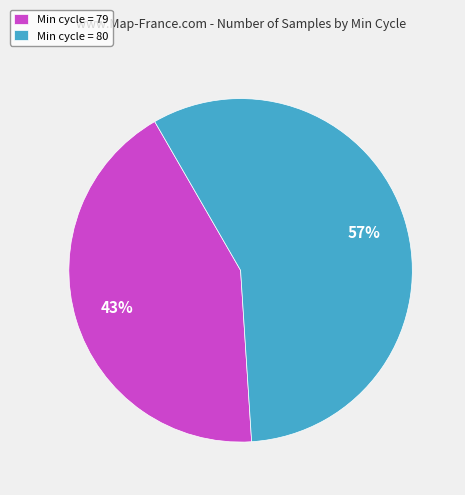

What is the majority slice?

Min cycle = 80